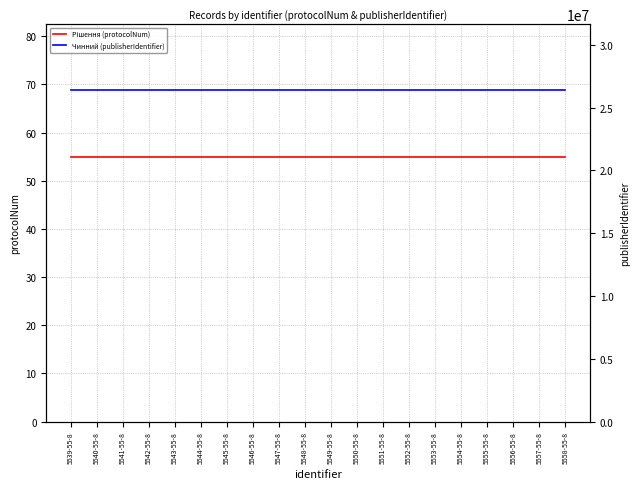

True or false: Рішення (protocolNum) has more than 2 interior local peaks.

False